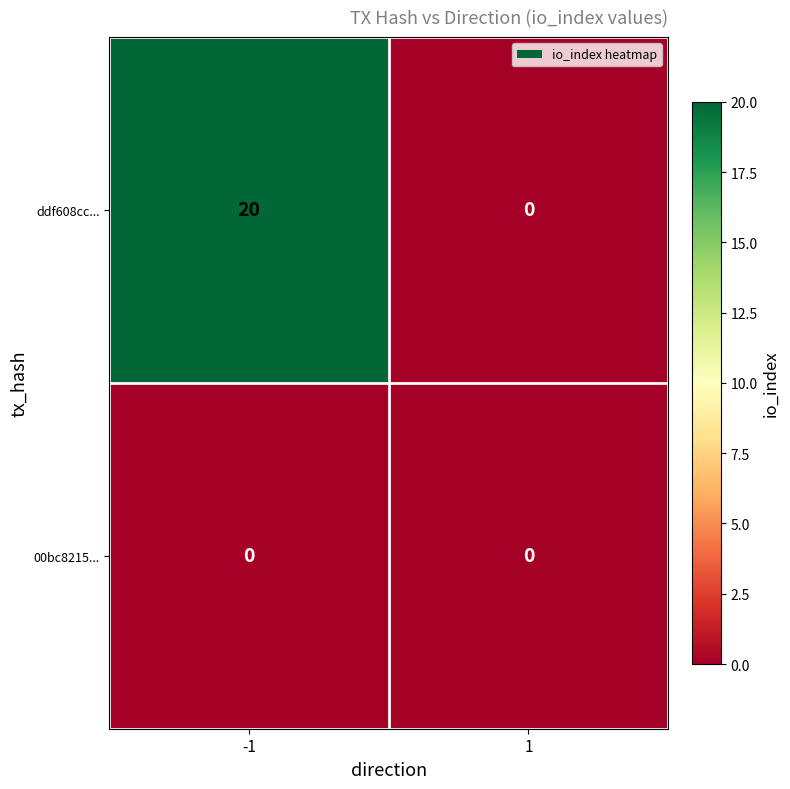

Reading right to left, list all the values displayed in this chart.

ddf608cc...: 1=0	-1=20
00bc8215...: 1=0	-1=0